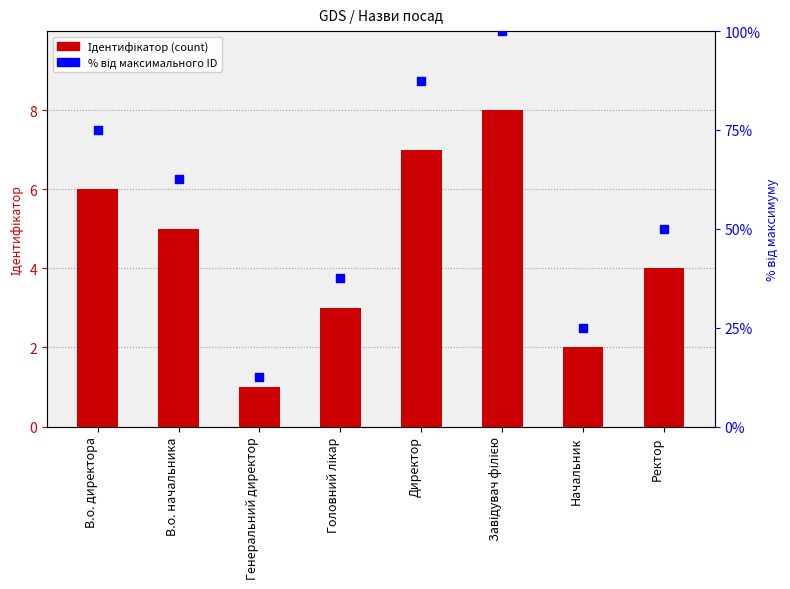

Which series has the widest spread of Y values?

% rank